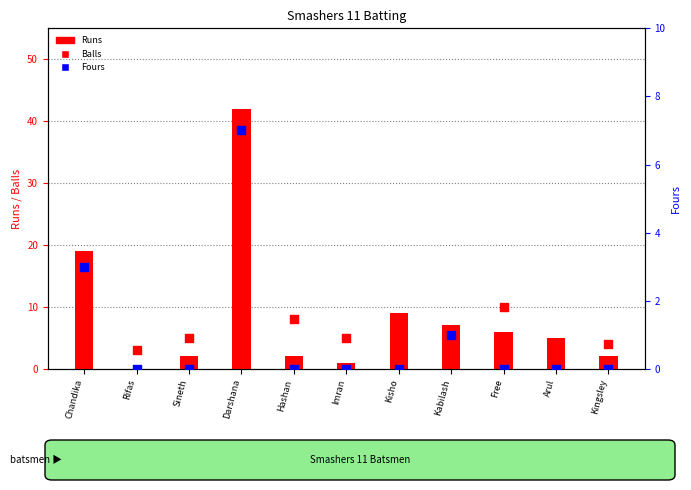

Is the value of Runs at Free greater than the value of Fours at Rifas?

Yes